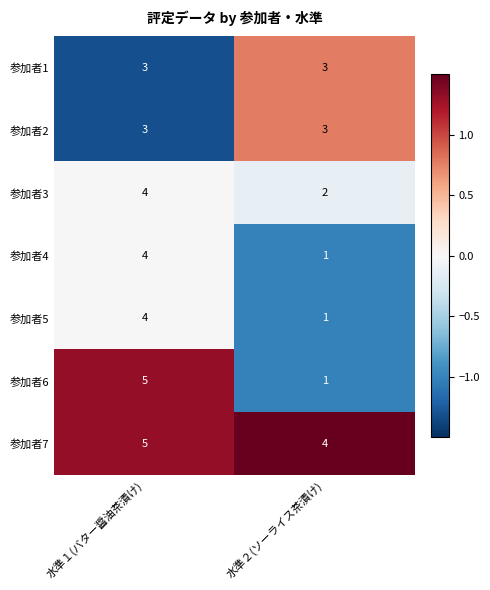

What is the sum of the 参加者2 values at 水準１(バター醤油茶漬け) and 水準２(ソーライス茶漬け)?

6